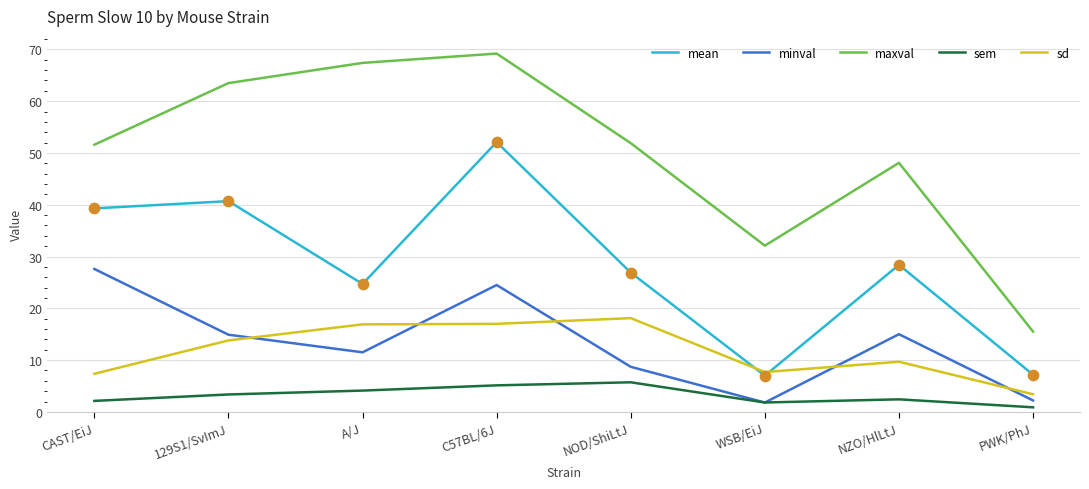

Which series changed the most between CAST/EiJ and WSB/EiJ?

mean